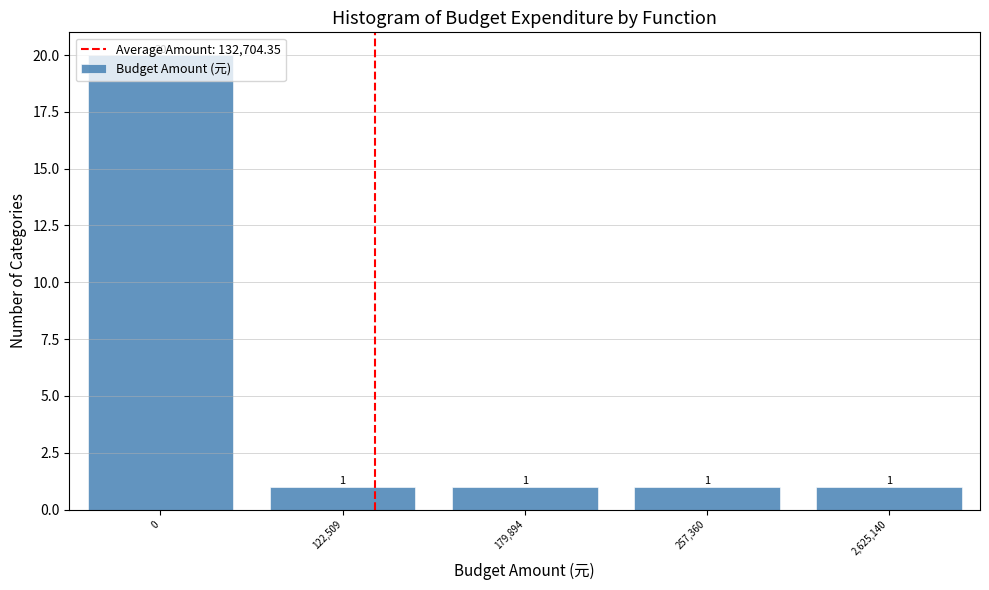

What is the change in value from 0 to 122,509?

-19